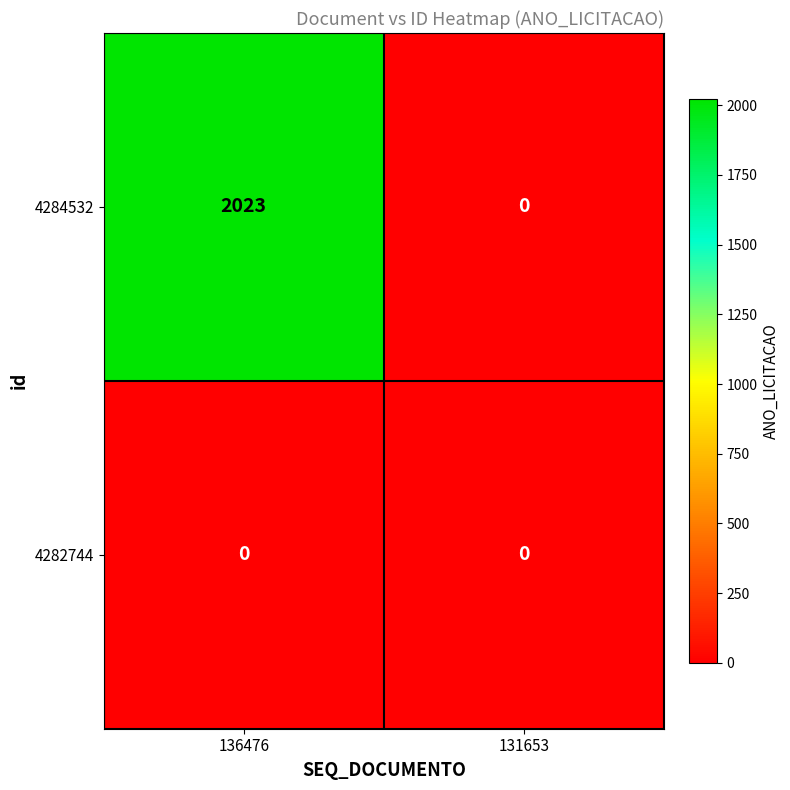

At how many categories does at least one series exceed 1790?

1